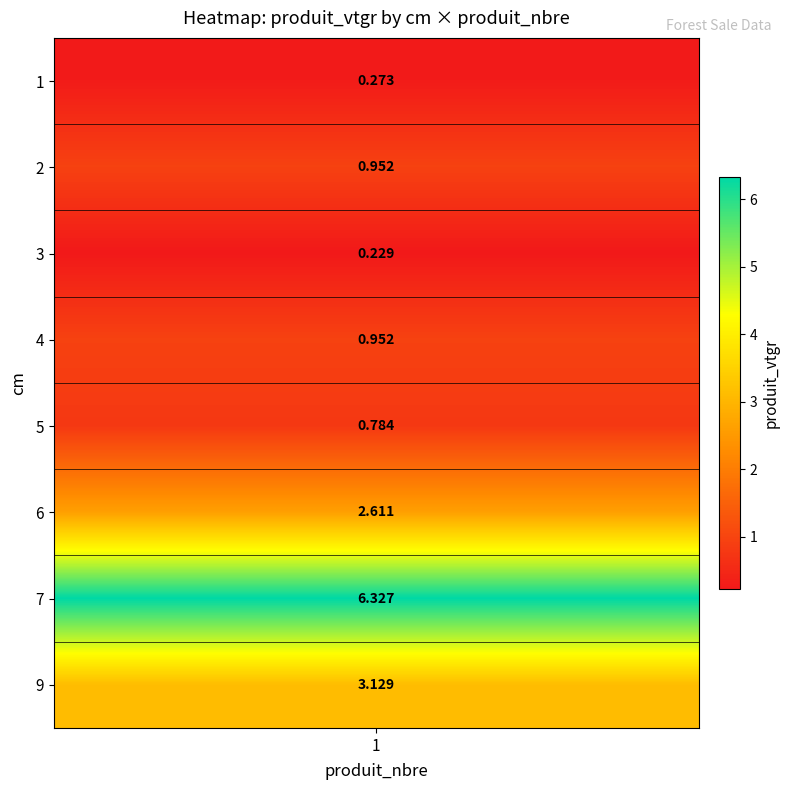

What is the minimum value shown in the chart?

0.2